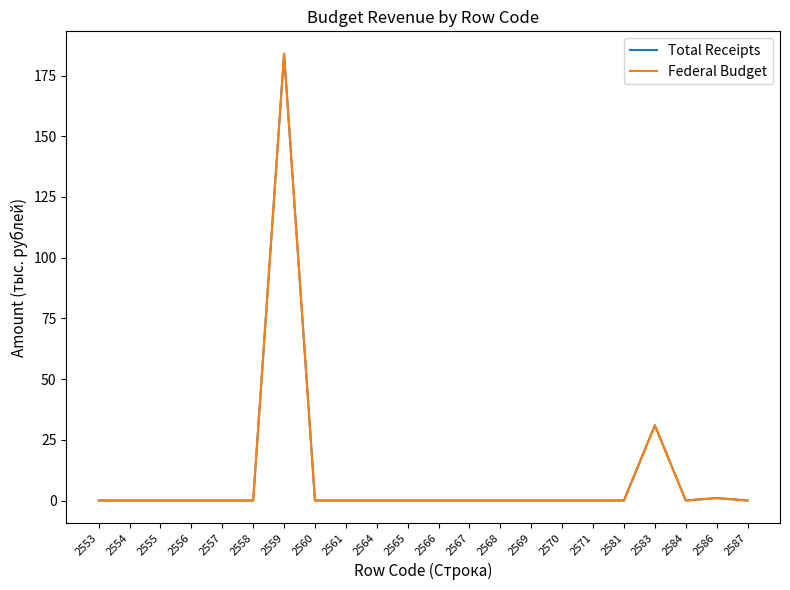

Reading left to right, extract all data points from this chart.

Total Receipts: 0	0	0	0	0	0	184	0	0	0	0	0	0	0	0	0	0	0	31	0	1	0
Federal Budget: 0	0	0	0	0	0	184	0	0	0	0	0	0	0	0	0	0	0	31	0	1	0